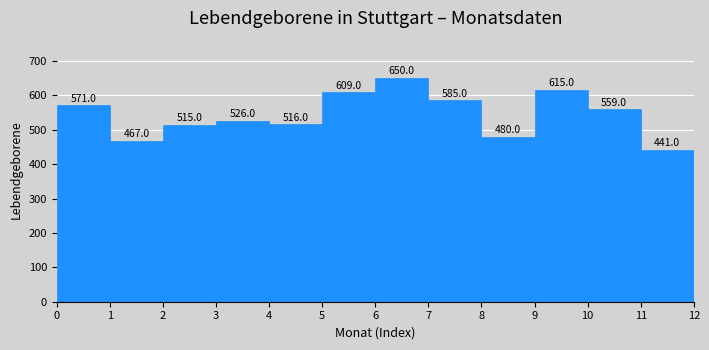

How tall is the bar that spans 5 to 6 on the x-axis?

609.0